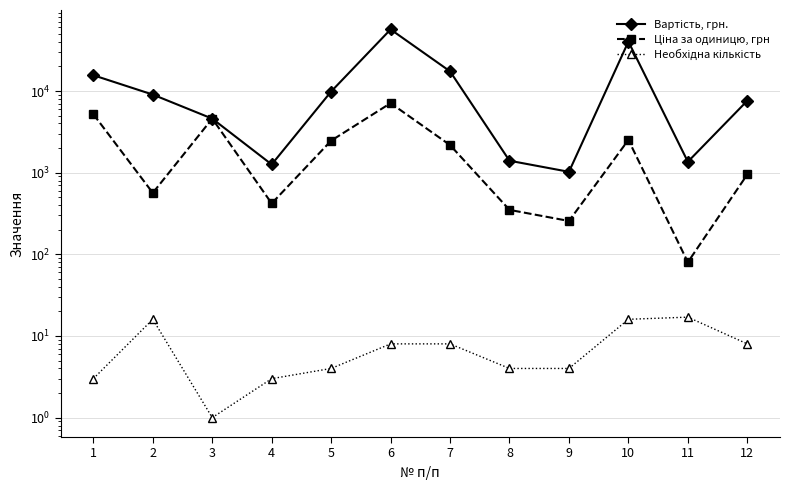

True or false: Необхідна кількість has a value of 5 at 4.

False